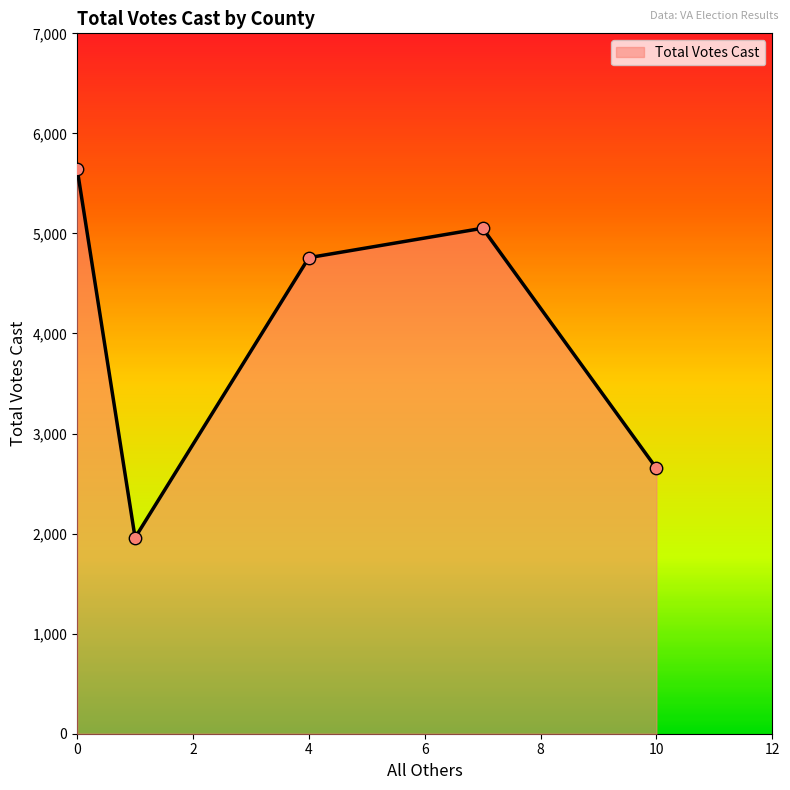

What is the average value?

4013